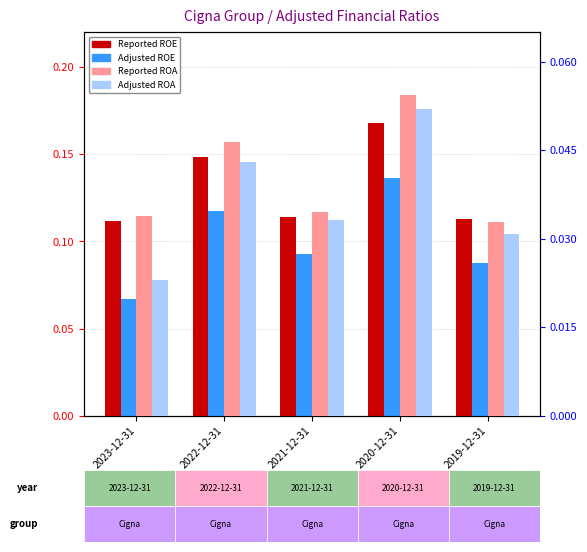

What is the value of the Adjusted ROE bar at the 1st from the left?

0.1